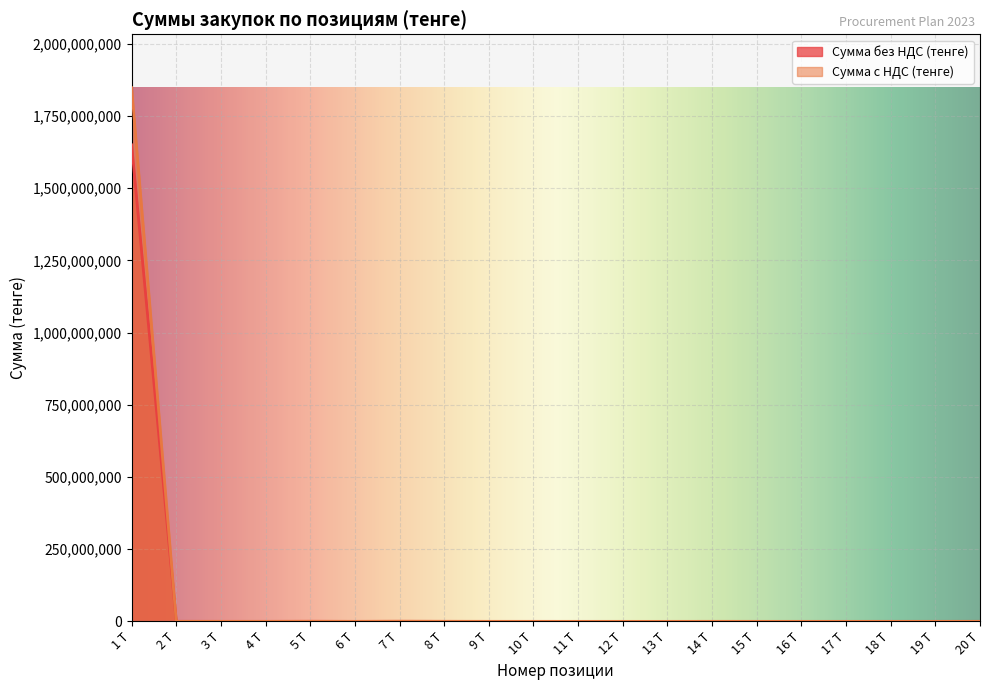

What are all the series names shown in the legend?

Сумма без НДС (тенге), Сумма с НДС (тенге)